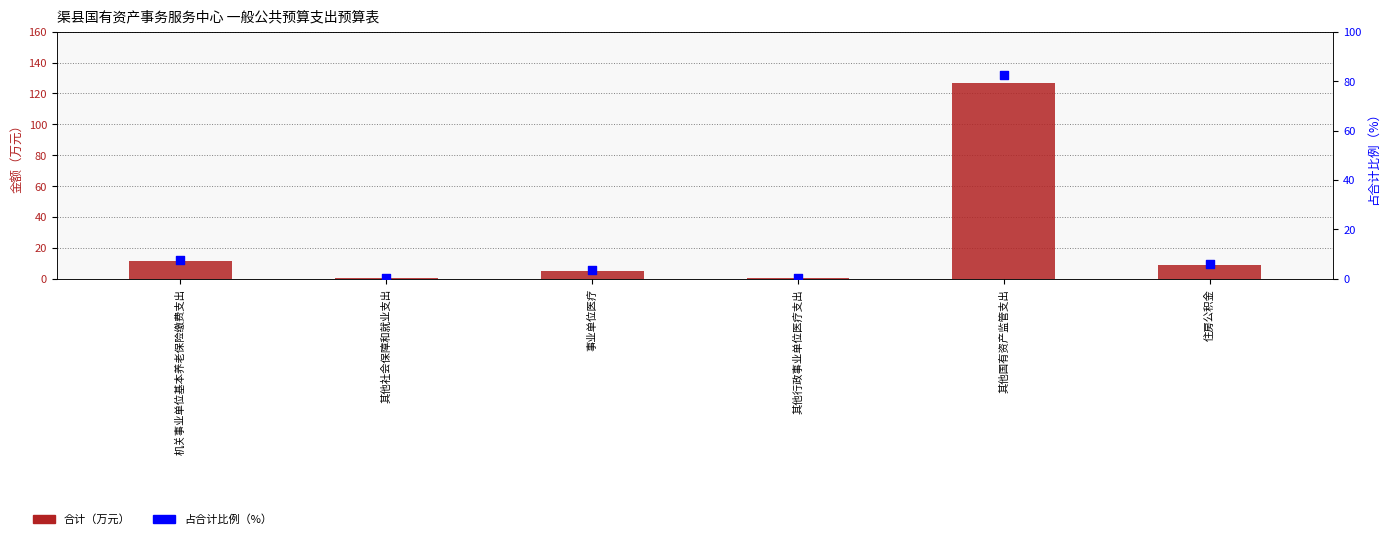

What are all the series names shown in the legend?

合计（万元）, 占合计比例（%）